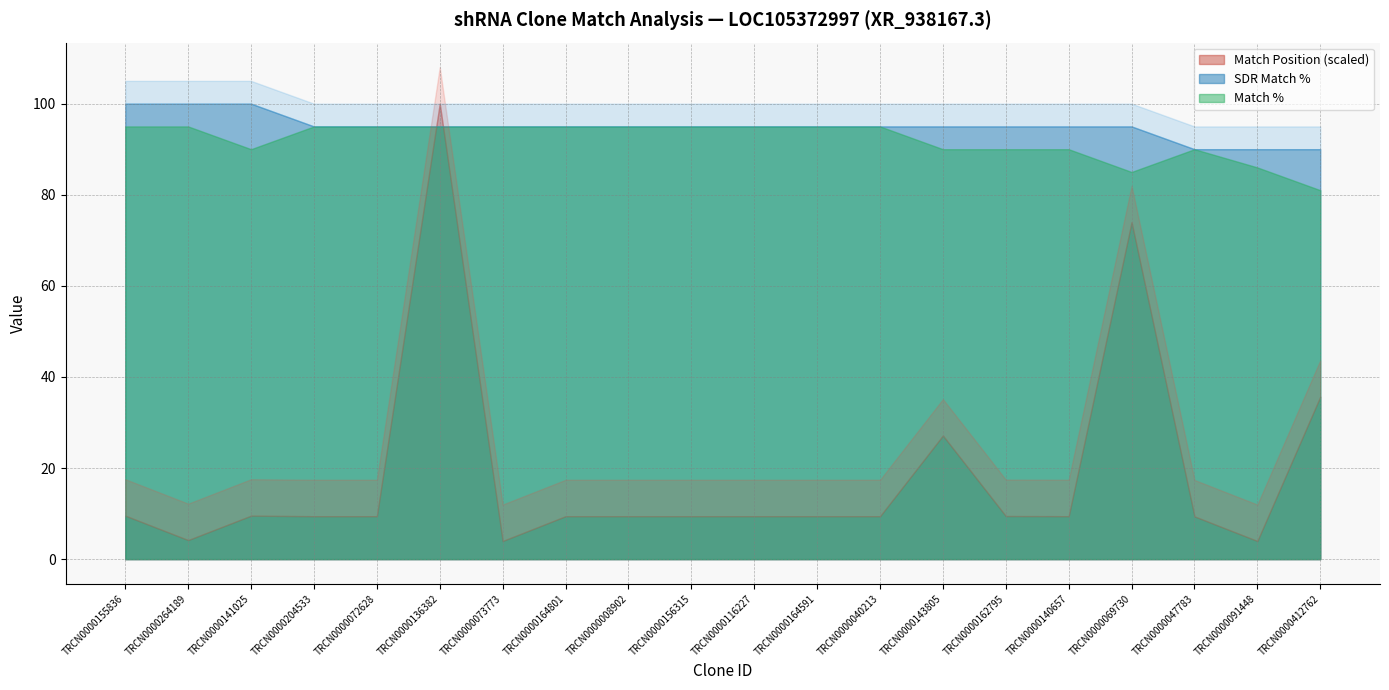

True or false: SDR Match % has more than 2 points higher than both neighbors.

False